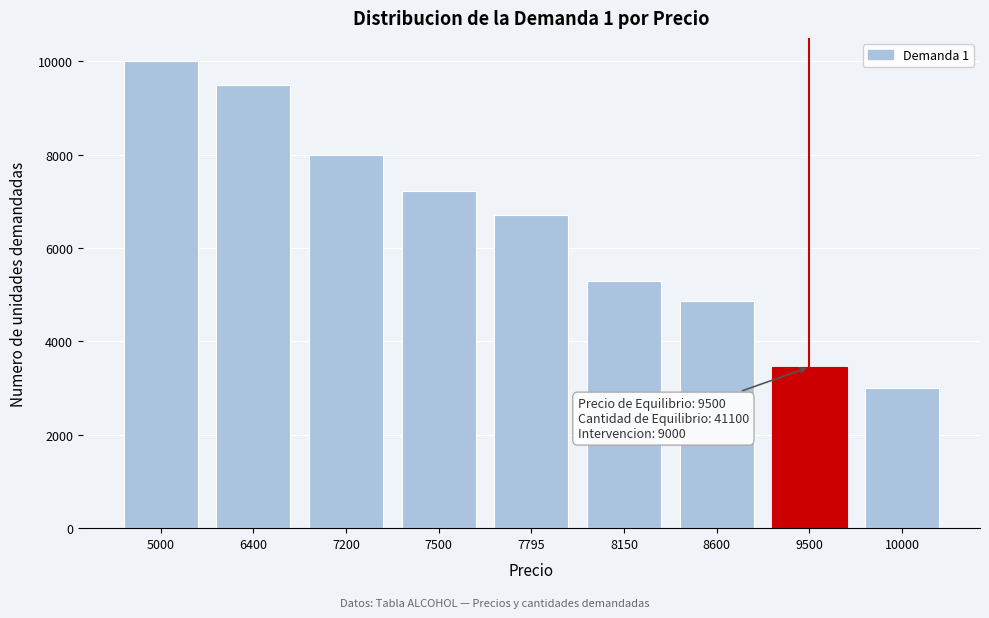

Reading right to left, list all the values displayed in this chart.

2995	3450	4856	5300	6700	7220	7990	9500	10000